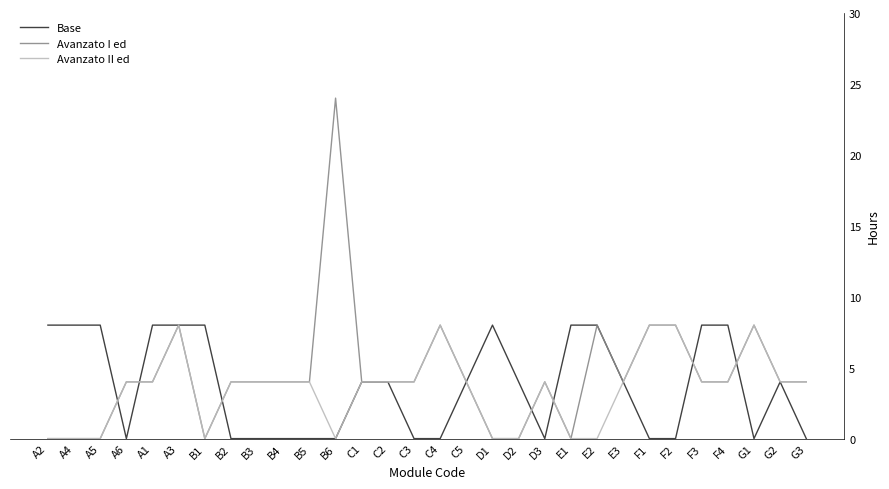

True or false: Avanzato II ed has more than 1 points higher than both neighbors.

True